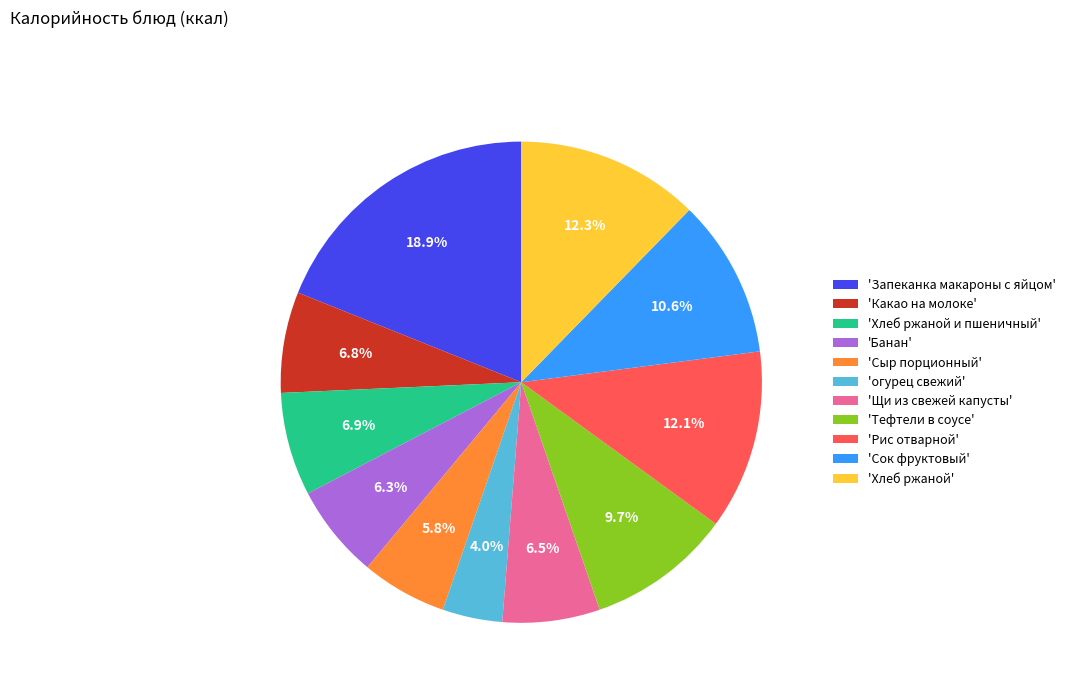

What percentage do 'Хлеб ржаной и пшеничный' and 'Какао на молоке' together represent?

13.7%